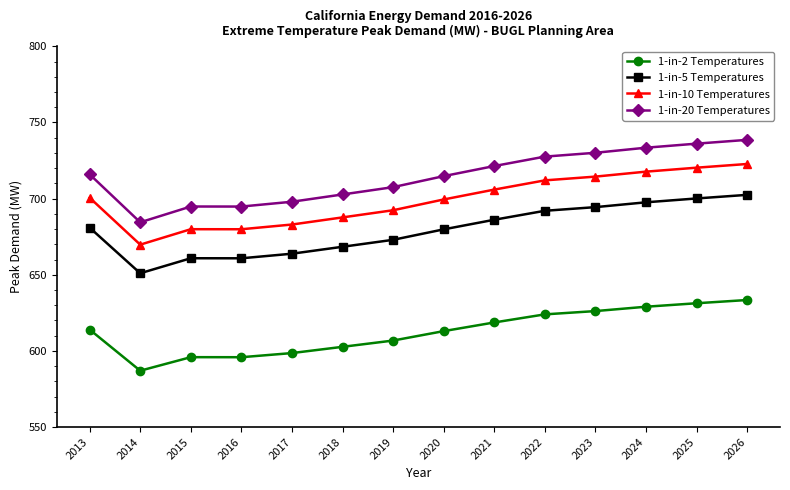

What is the spread (max minus min) of values at 2025?

104.8